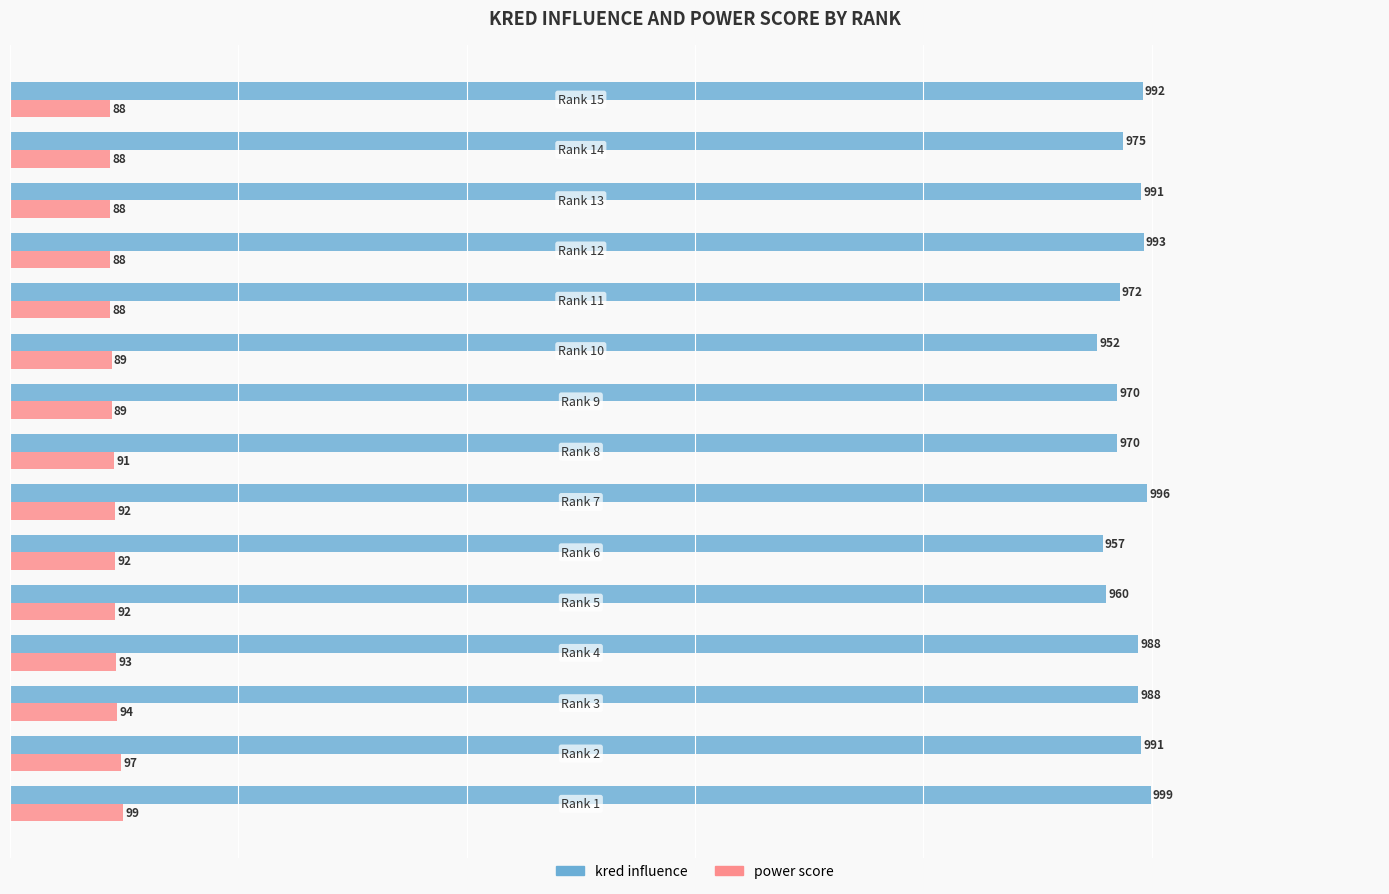

Rank the series by their maximum value, from lowest to highest.

power score, kred influence